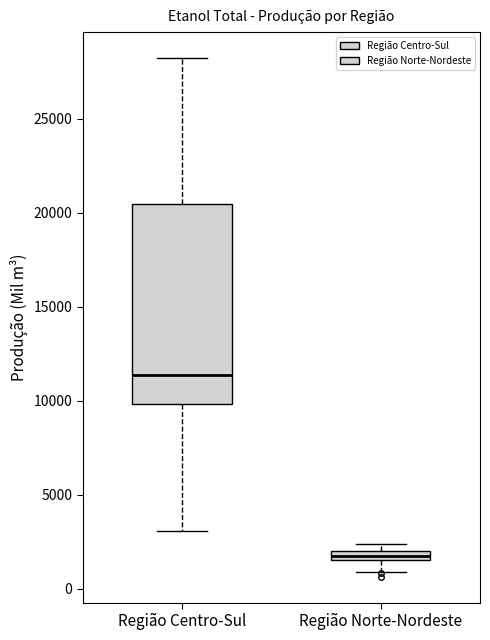

Which box is the tallest, from its lower edge to its upper edge?

Região Centro-Sul